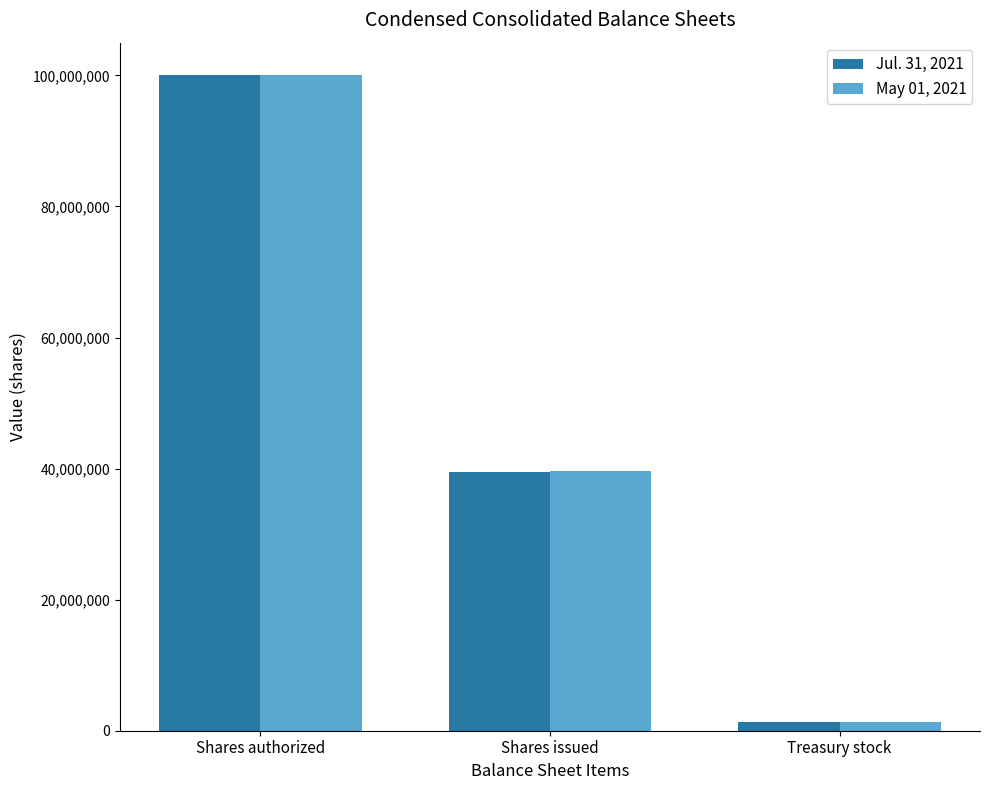

What is the highest value of the Jul. 31, 2021 series?

100000000